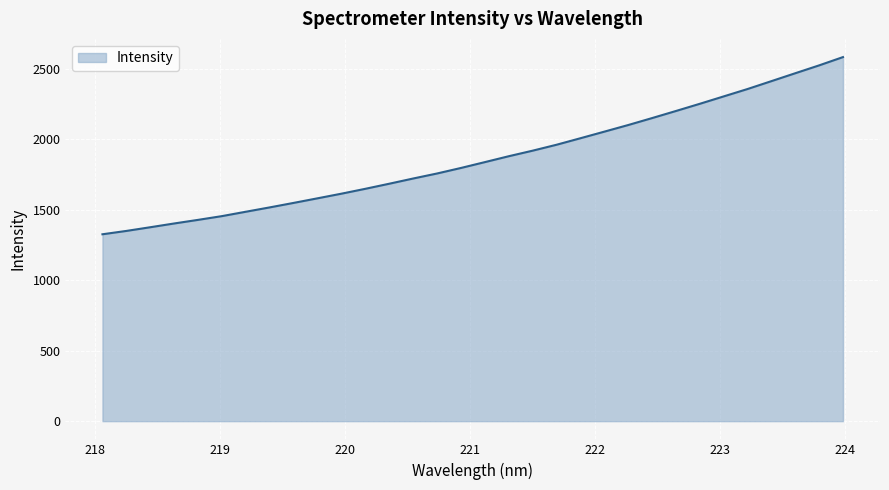

What is the maximum value shown in the chart?

2582.1